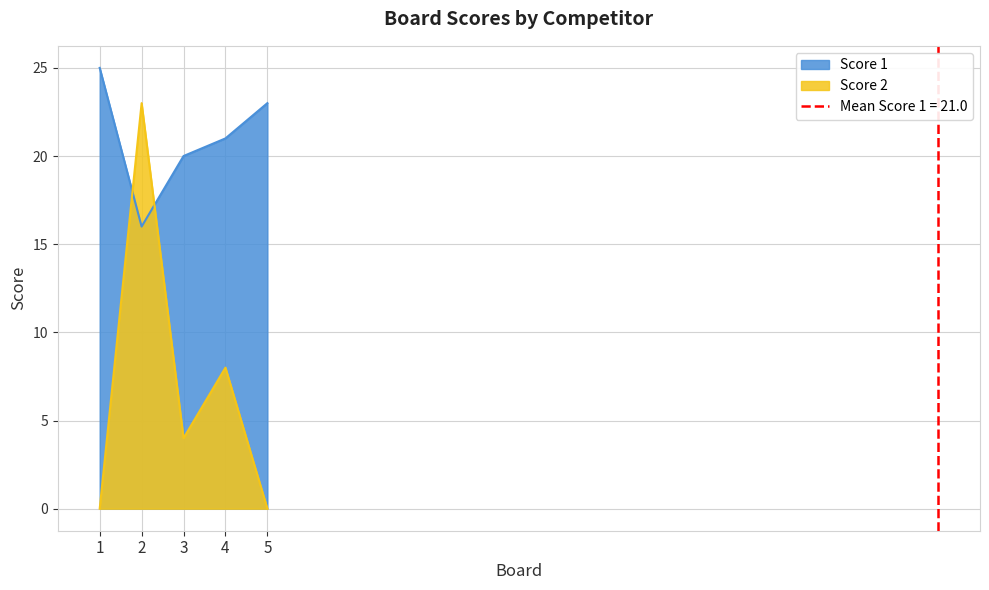

How many data points in Score 1 are above 21?

2